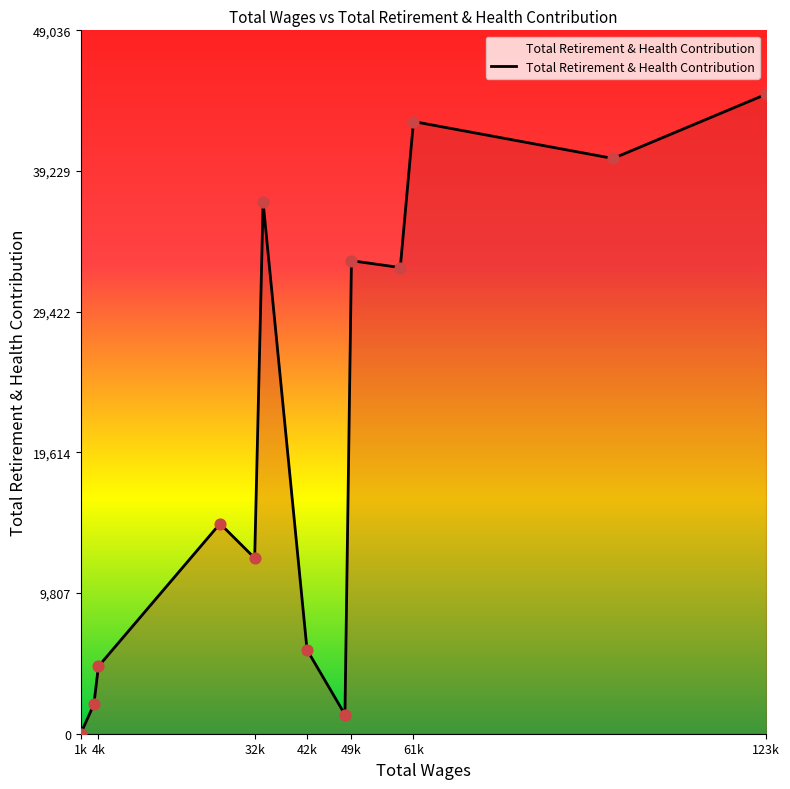

What is the difference between the maximum and minimum values?

44579